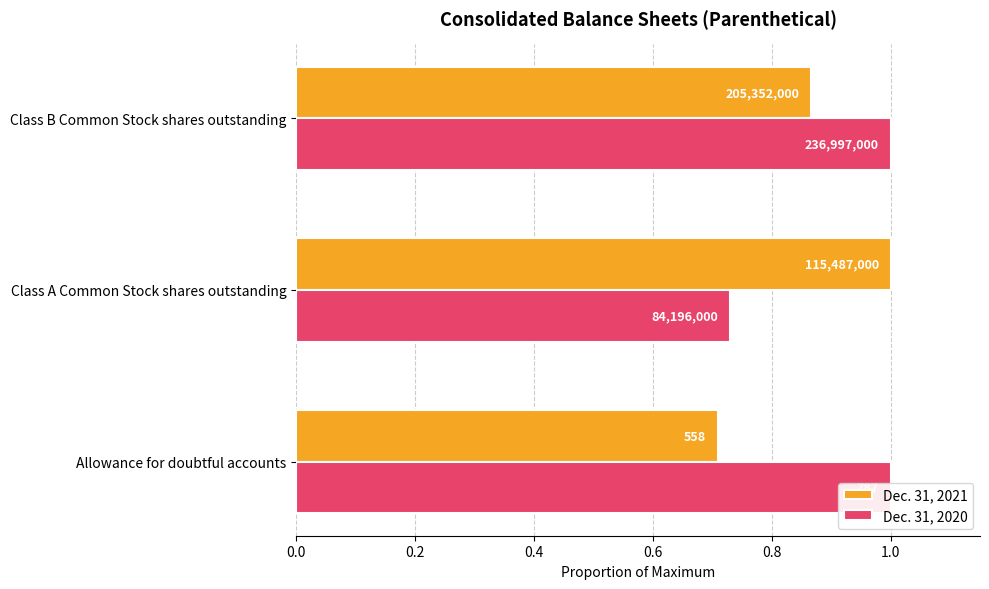

Count the number of data series in this chart.

2